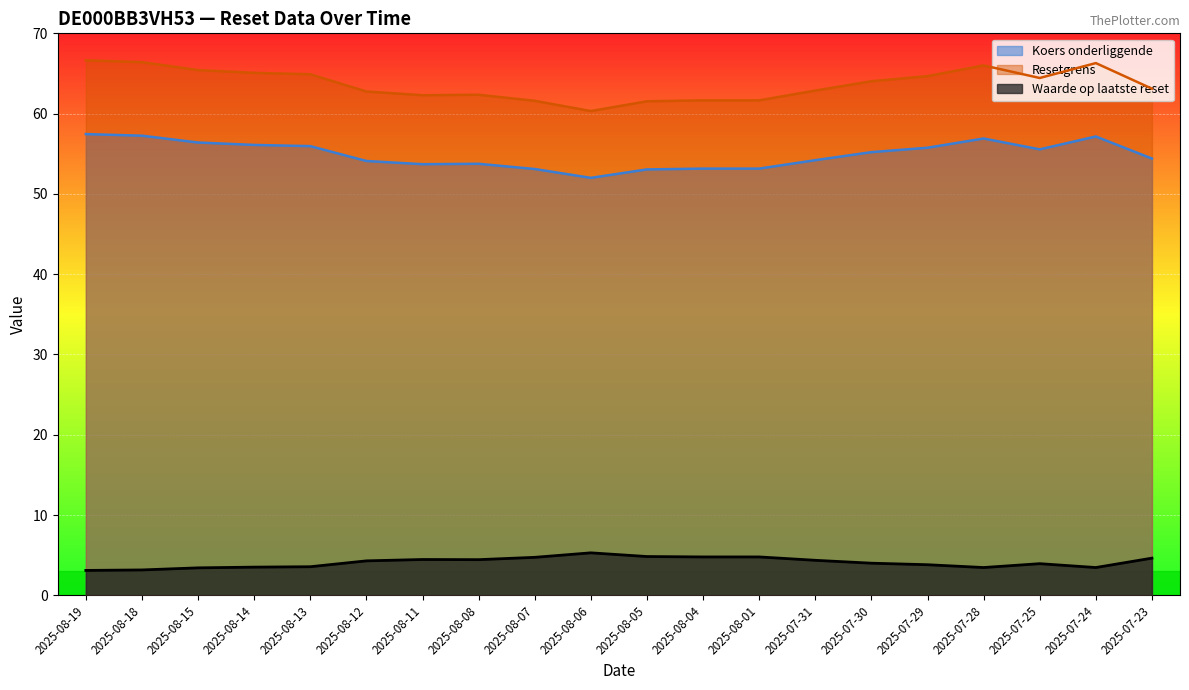

What is the difference between the second highest and minimum values in the Koers onderliggende series?

5.2